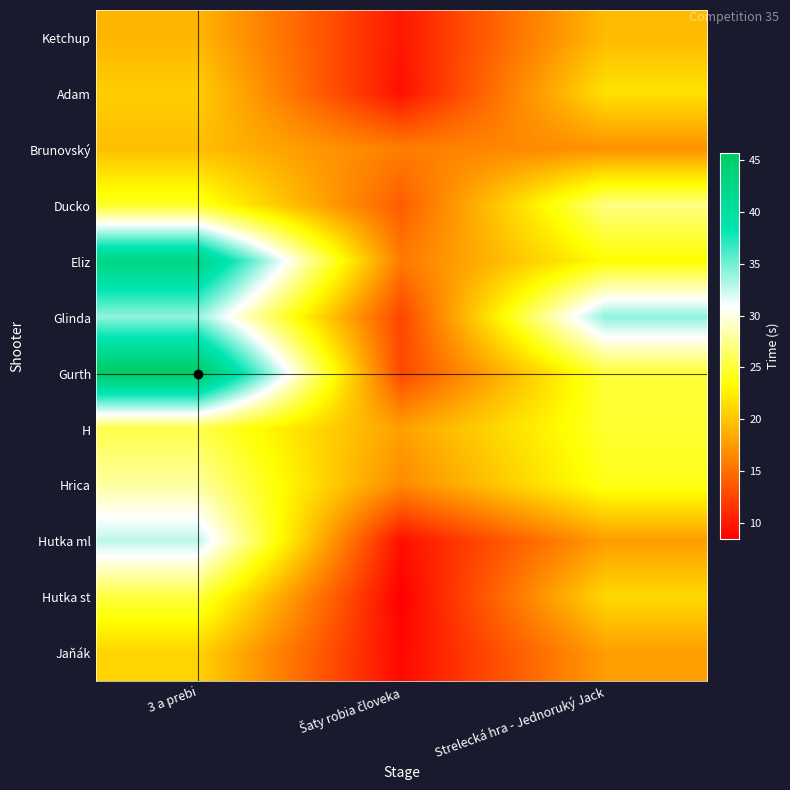

Reading left to right, what are all the values shown in this chart?

Ketchup: 3 a prebi=19.1	Šaty robia človeka=9.9	Strelecká hra - Jednoruký Jack=19.4
Adam: 3 a prebi=20.5	Šaty robia človeka=9.4	Strelecká hra - Jednoruký Jack=21.7
Brunovský: 3 a prebi=19.6	Šaty robia človeka=15.8	Strelecká hra - Jednoruký Jack=17.0
Ducko: 3 a prebi=24.5	Šaty robia človeka=13.9	Strelecká hra - Jednoruký Jack=27.1
Eliz: 3 a prebi=42.7	Šaty robia človeka=15.6	Strelecká hra - Jednoruký Jack=23.4
Glinda: 3 a prebi=34.0	Šaty robia človeka=12.5	Strelecká hra - Jednoruký Jack=34.1
Gurth: 3 a prebi=45.7	Šaty robia človeka=12.7	Strelecká hra - Jednoruký Jack=25.0
H: 3 a prebi=25.6	Šaty robia človeka=17.9	Strelecká hra - Jednoruký Jack=24.8
Hrica: 3 a prebi=28.1	Šaty robia človeka=16.5	Strelecká hra - Jednoruký Jack=24.1
Hutka ml: 3 a prebi=32.8	Šaty robia človeka=9.4	Strelecká hra - Jednoruký Jack=17.6
Hutka st: 3 a prebi=25.2	Šaty robia človeka=8.4	Strelecká hra - Jednoruký Jack=21.1
Jaňák: 3 a prebi=20.8	Šaty robia človeka=9.0	Strelecká hra - Jednoruký Jack=17.7